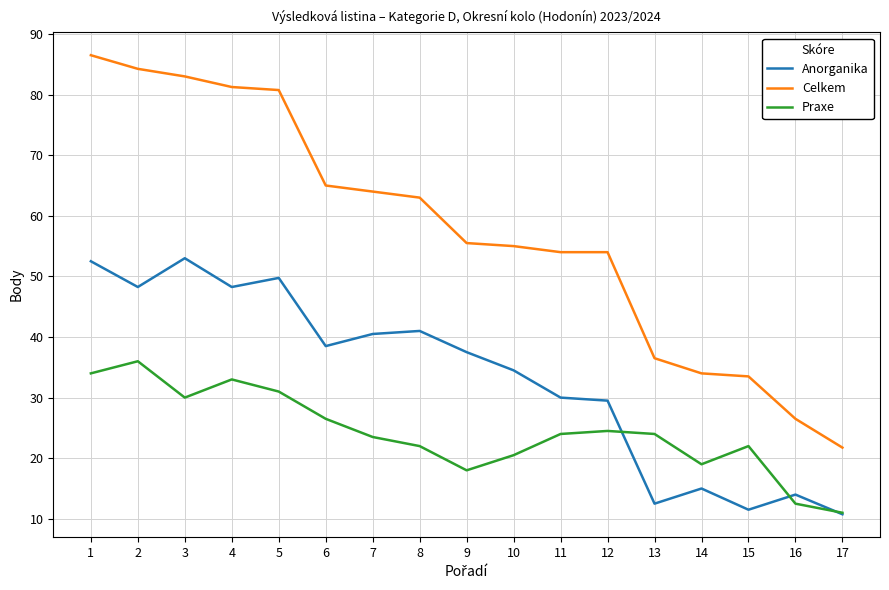

At how many categories does at least one series exceed 79?

5